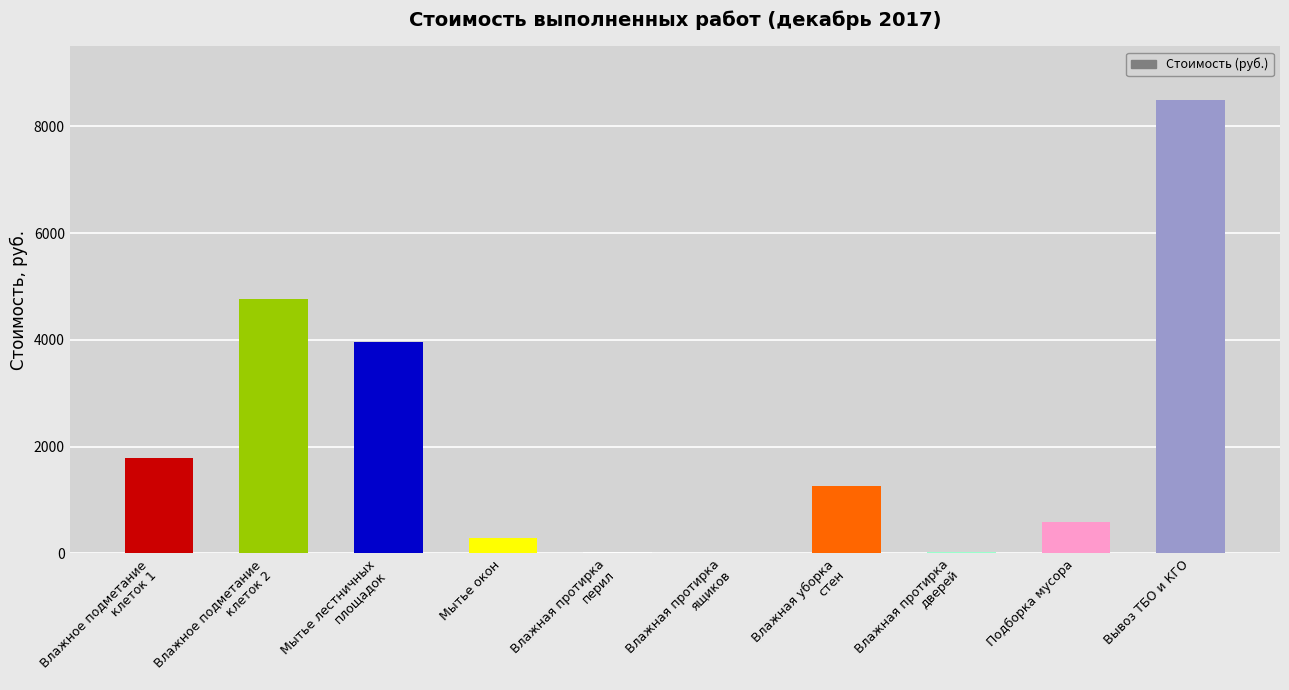

Which label corresponds to the largest value in the chart?

Вывоз ТБО и КГО